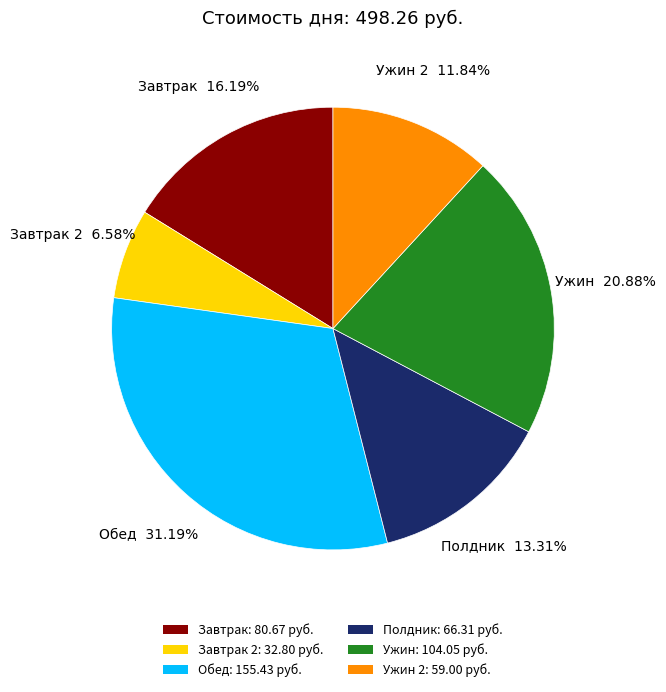

How many segments does this pie chart have?

6